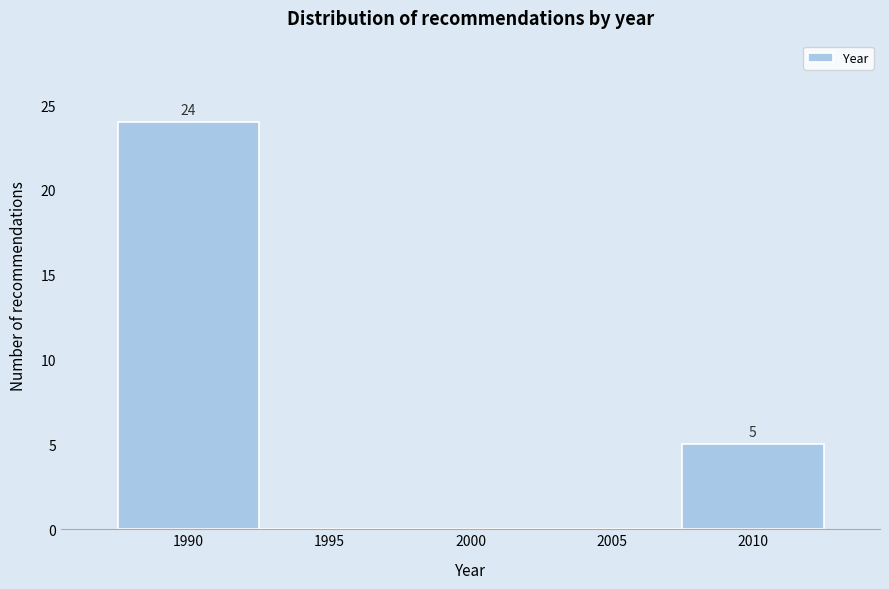

Reading left to right, list all the values displayed in this chart.

1990=24	1995=0	2000=0	2005=0	2010=5